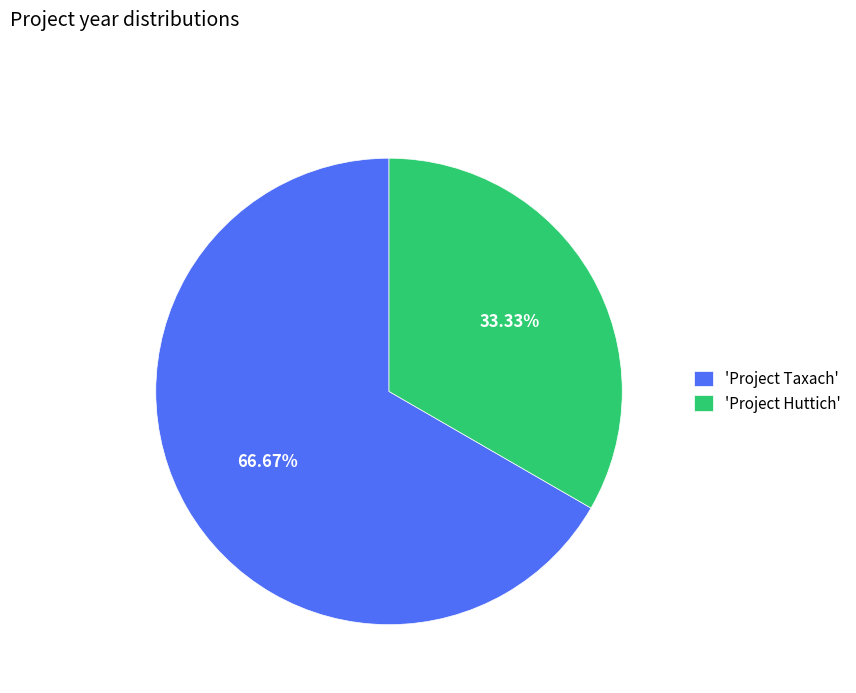

What is the ratio of the value at 'Project Taxach' to the value at 'Project Huttich'?

2.0